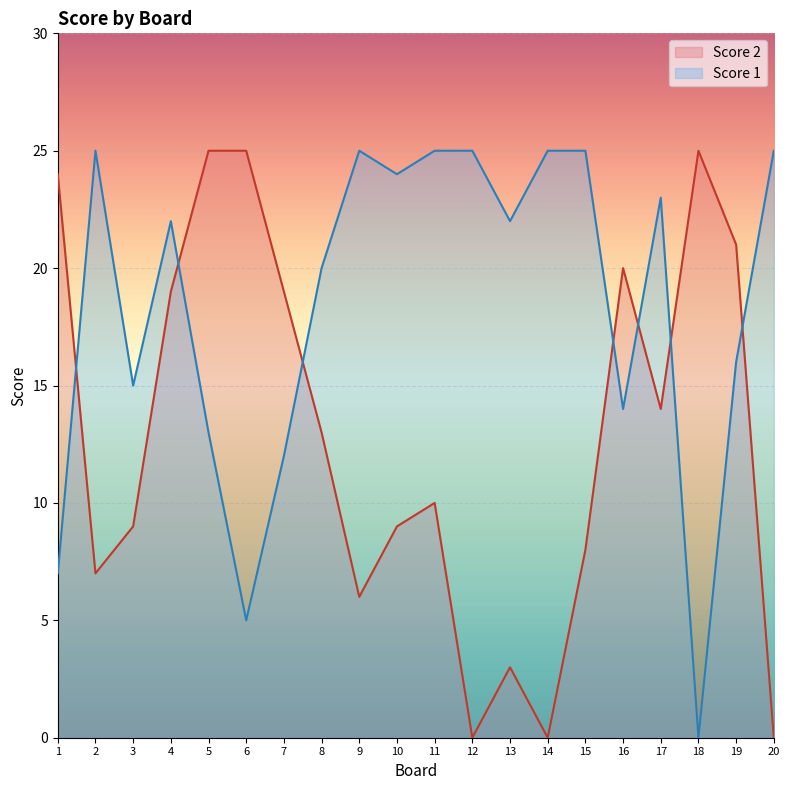

The Score 2 series shows 25 at 5. True or false?

True